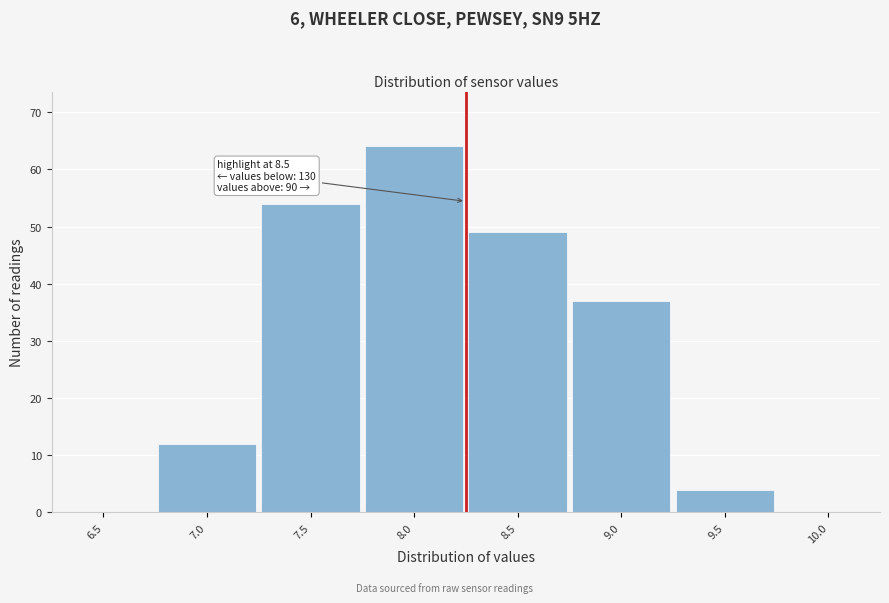

Reading right to left, transcribe all the data shown in this chart.

10.0=0	9.5=4	9.0=37	8.5=49	8.0=64	7.5=54	7.0=12	6.5=0